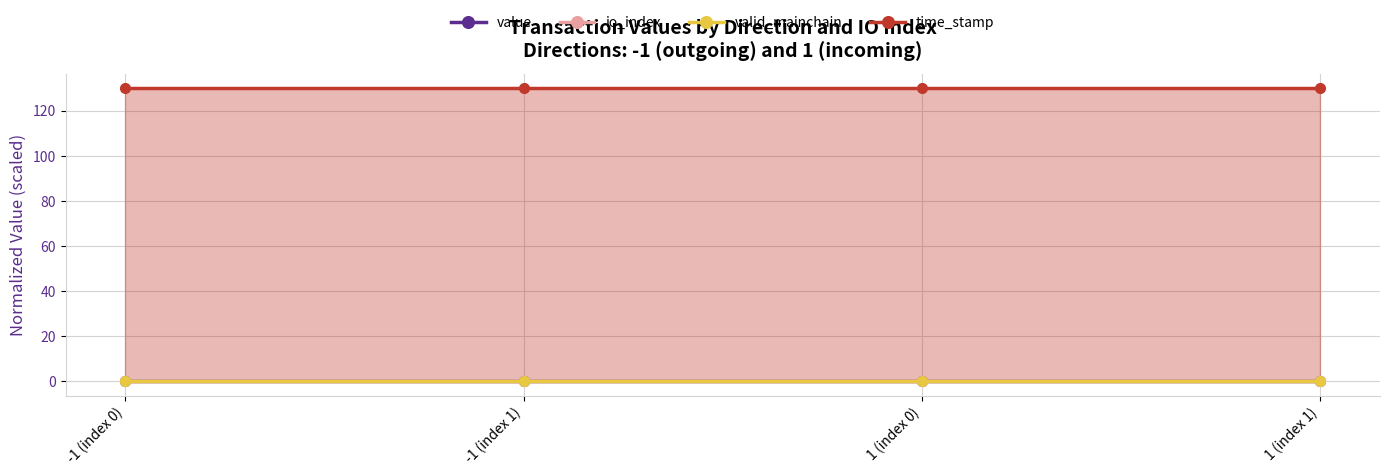

What is the total value across all series at -1 (index 1)?

130.0